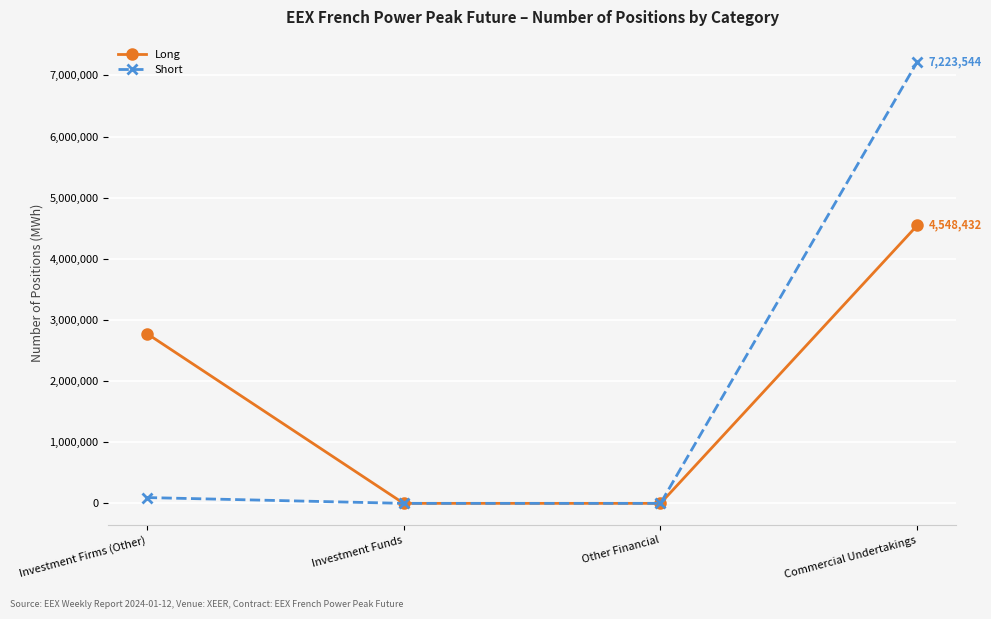

What is the approximate value of Long at Investment Firms (Other), to the nearest 50?

2778350